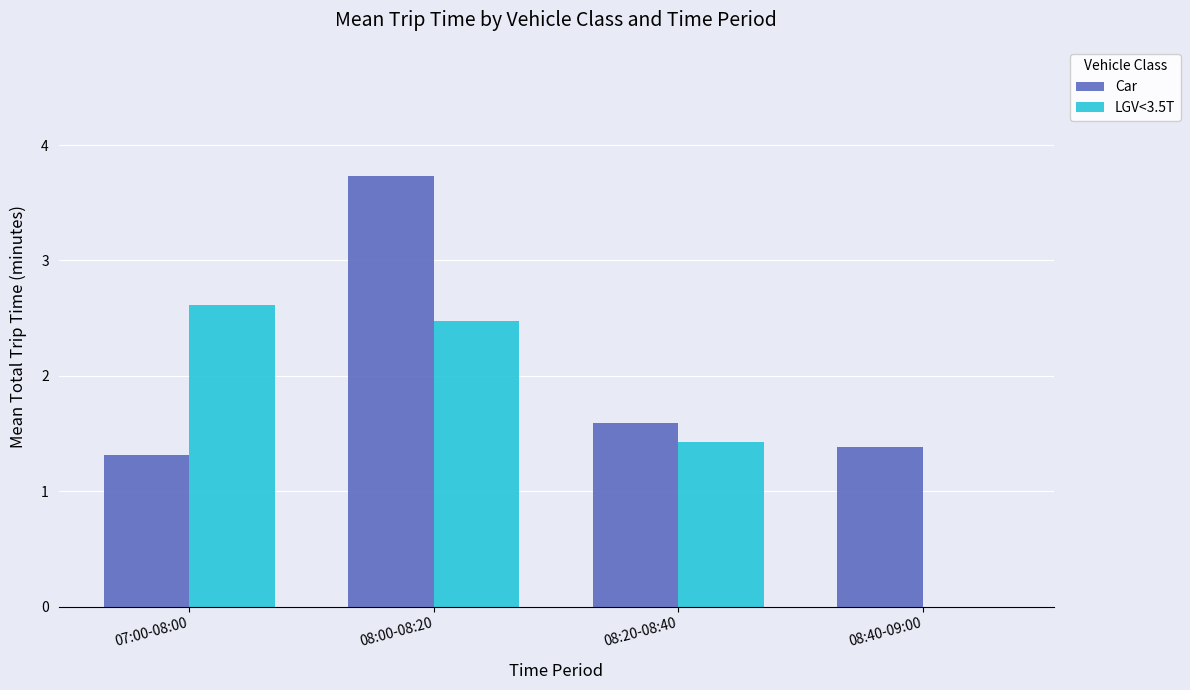

Which series changed the most between 08:00-08:20 and 08:40-09:00?

LGV<3.5T